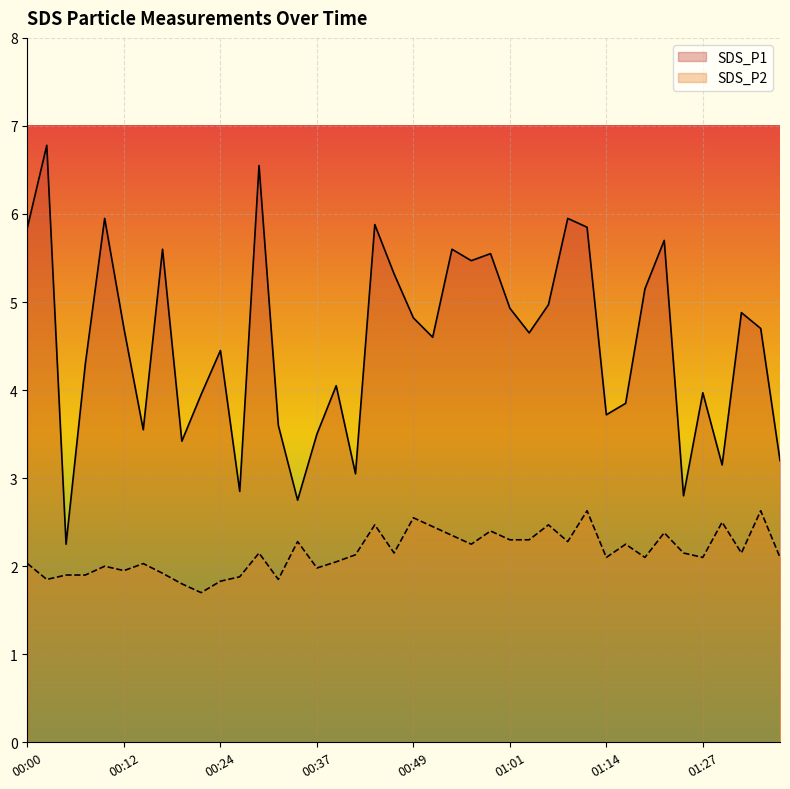

Reading left to right, transcribe all the data shown in this chart.

SDS_P1: 5.8	6.8	2.2	4.3	6.0	4.7	3.5	5.6	3.4	4.0	4.5	2.9	6.5	3.6	2.8	3.5	4.0	3.0	5.9	5.3	4.8	4.6	5.6	5.5	5.5	4.9	4.7	5.0	6.0	5.8	3.7	3.9	5.2	5.7	2.8	4.0	3.1	4.9	4.7	3.2
SDS_P2: 2.0	1.9	1.9	1.9	2.0	1.9	2.0	1.9	1.8	1.7	1.8	1.9	2.1	1.9	2.3	2.0	2.0	2.1	2.5	2.1	2.5	2.5	2.4	2.2	2.4	2.3	2.3	2.5	2.3	2.6	2.1	2.2	2.1	2.4	2.1	2.1	2.5	2.1	2.6	2.1